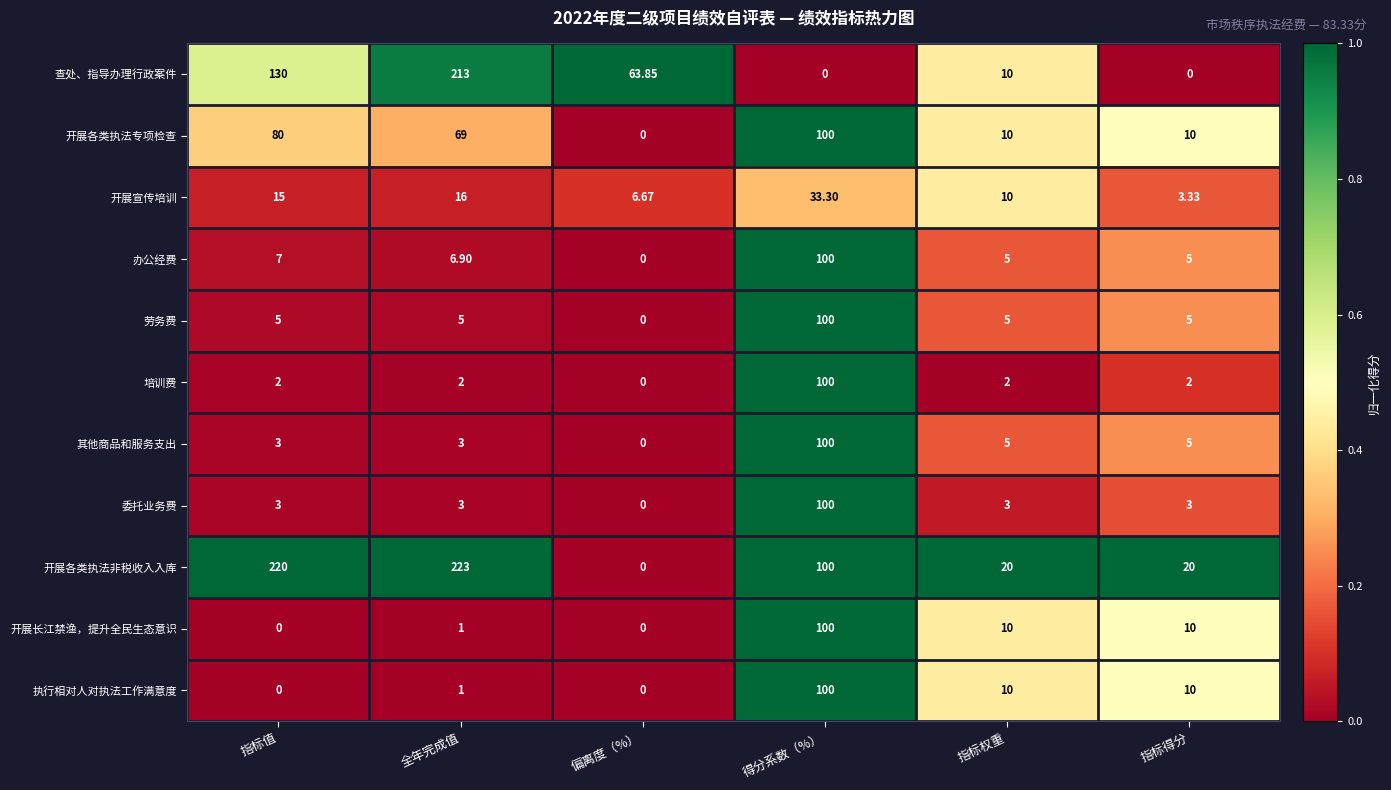

Which series has the widest spread of values?

开展各类执法非税收入入库